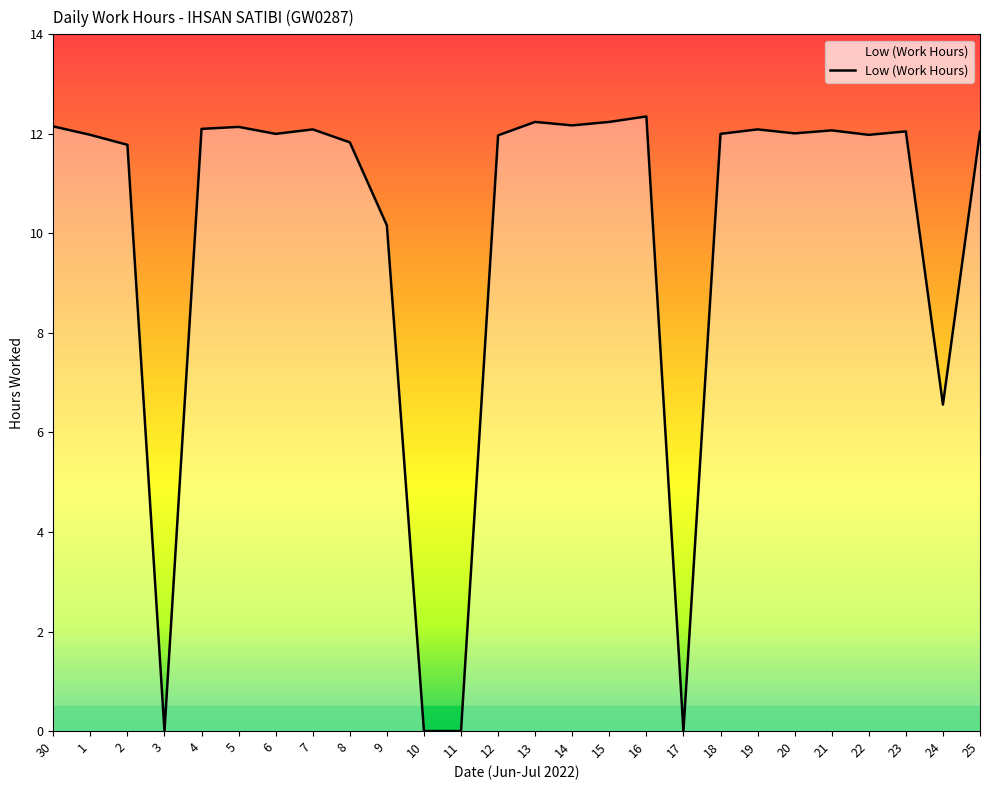

How many lines are shown in the chart?

1